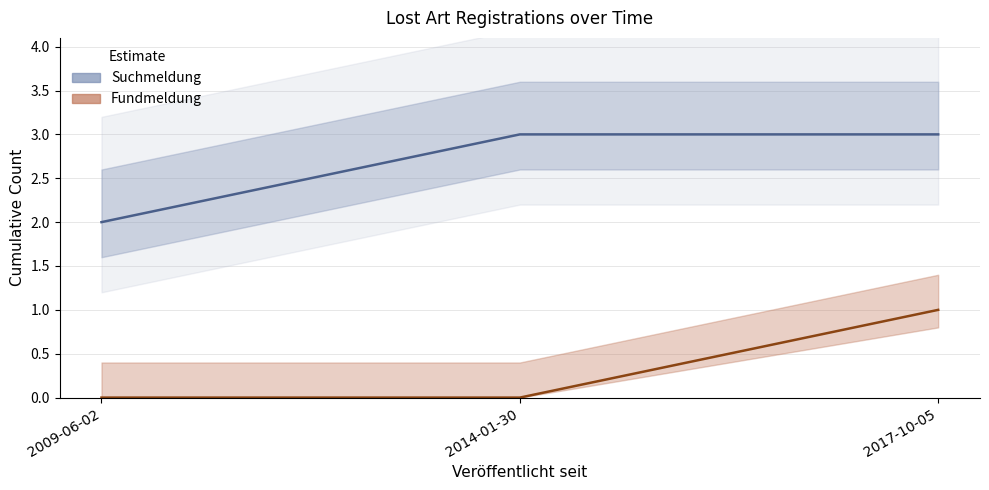

What is the change in value from 2009-06-02 to 2017-10-05?

+1